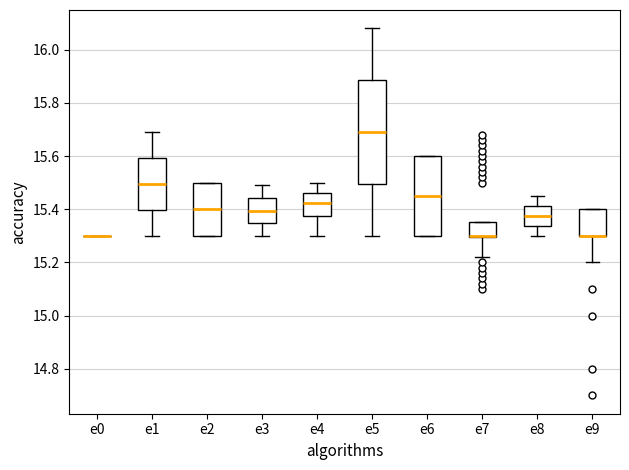

Reading left to right, read every box against the y-axis: the position of its median line, the range the box covers, and the ends of its whiskers. The values are not printed on the chart, so give them approximately, as read against the axis.

e0: box collapsed to a line at 15.30, whiskers 15.30 to 15.30
e1: median 15.50, box 15.40 to 15.60, whiskers 15.30 to 15.70
e2: median 15.40, box 15.30 to 15.50, whiskers 15.30 to 15.50
e3: median 15.40, box 15.34 to 15.44, whiskers 15.30 to 15.50
e4: median 15.42, box 15.38 to 15.46, whiskers 15.30 to 15.50
e5: median 15.70, box 15.50 to 15.88, whiskers 15.30 to 16.08
e6: median 15.46, box 15.30 to 15.60, whiskers 15.30 to 15.60
e7: median 15.30 (drawn on the box's lower edge), box 15.30 to 15.36, whiskers 15.22 to 15.36
e8: median 15.38, box 15.34 to 15.42, whiskers 15.30 to 15.46
e9: median 15.30 (drawn on the box's lower edge), box 15.30 to 15.40, whiskers 15.20 to 15.40